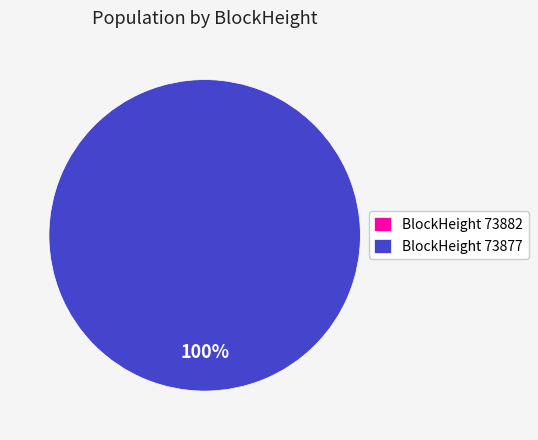

Which has a higher value, 73882 or 73877?

73877